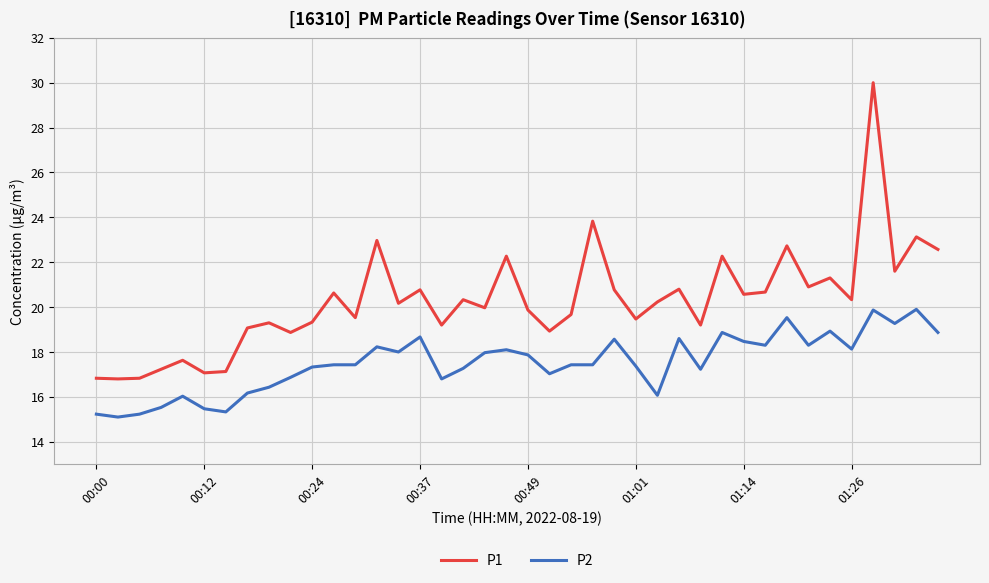

Which series has the widest spread of values?

P1